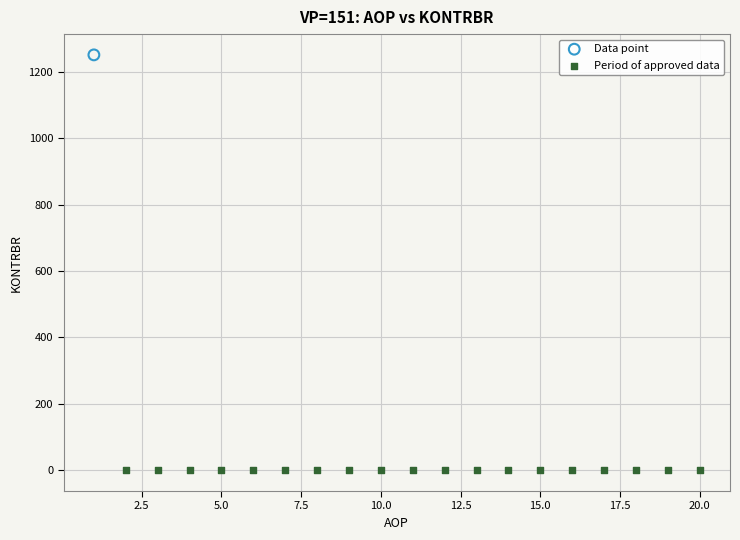

Which series reaches the minimum Y coordinate?

Period of approved data